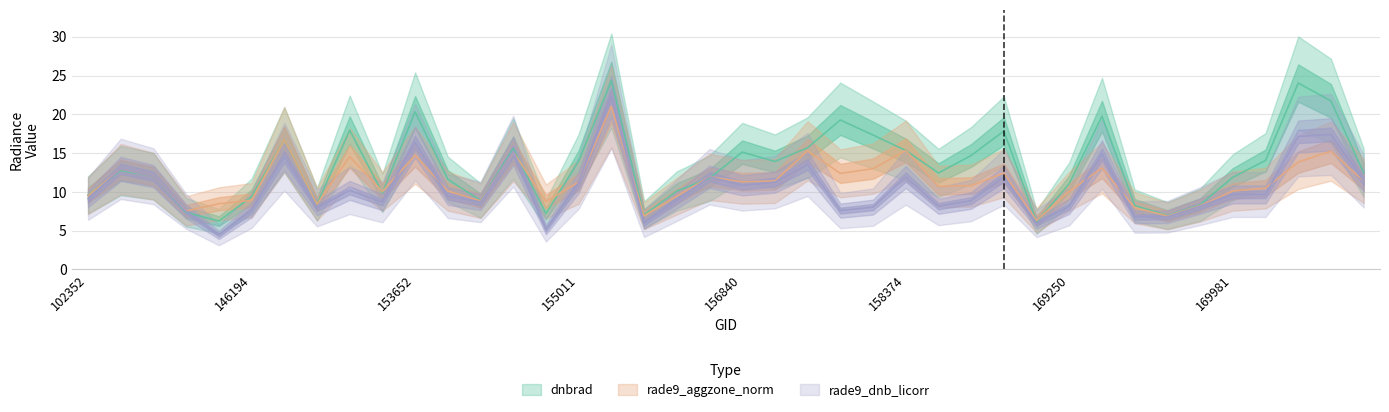

Reading left to right, extract all data points from this chart.

dnbrad: 9.6	12.8	12.0	7.4	6.2	9.4	16.7	8.4	17.9	9.9	20.3	11.6	8.9	15.6	7.2	14.0	24.3	7.0	10.1	11.7	15.1	13.9	15.7	19.3	17.3	15.3	12.4	14.7	17.8	6.1	11.0	19.8	8.2	6.9	8.3	11.9	14.1	24.0	21.7	12.5
rade9_aggzone_norm: 9.5	12.9	12.0	7.5	8.5	8.9	16.7	8.4	14.6	10.0	14.7	10.1	8.9	15.2	8.8	11.3	21.0	6.9	9.4	11.9	11.3	11.4	15.3	12.4	13.0	15.3	10.7	10.8	12.4	6.3	10.1	13.1	8.0	6.9	8.2	10.1	10.5	13.8	15.2	11.4
rade9_dnb_licorr: 9.1	13.0	12.0	7.5	4.4	7.6	14.5	7.9	10.2	8.7	16.4	9.5	8.7	15.3	5.1	11.2	22.3	6.0	8.9	11.9	10.8	11.3	13.5	7.6	8.0	11.9	8.1	8.9	11.9	5.9	8.1	14.9	6.8	6.8	8.2	9.7	9.7	17.1	17.4	11.4